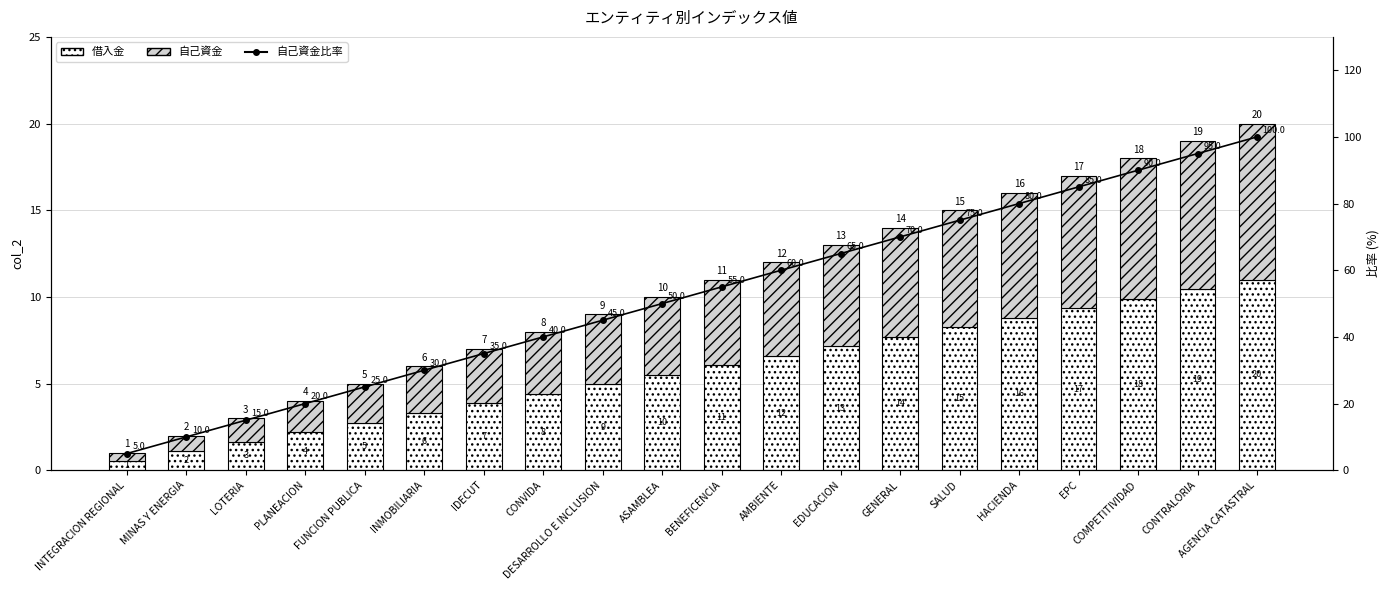

What is the sum of the 借入金 values at BENEFICENCIA and CONTRALORIA?

16.5